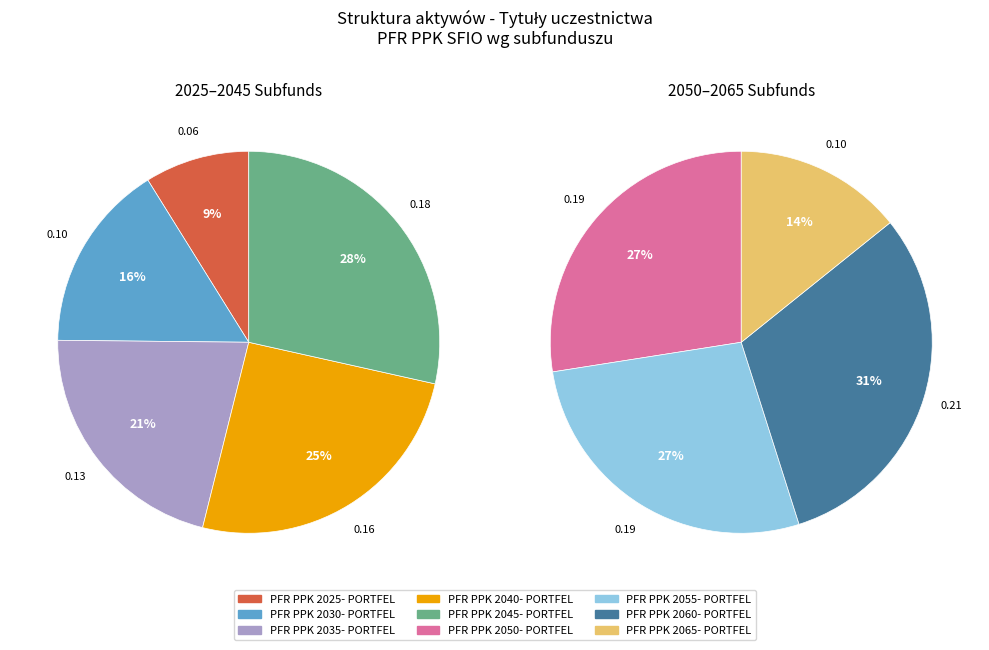

Rank the categories by value from lowest to highest.

PFR PPK 2025- PORTFEL, PFR PPK 2065- PORTFEL, PFR PPK 2030- PORTFEL, PFR PPK 2035- PORTFEL, PFR PPK 2040- PORTFEL, PFR PPK 2045- PORTFEL, PFR PPK 2055- PORTFEL, PFR PPK 2050- PORTFEL, PFR PPK 2060- PORTFEL